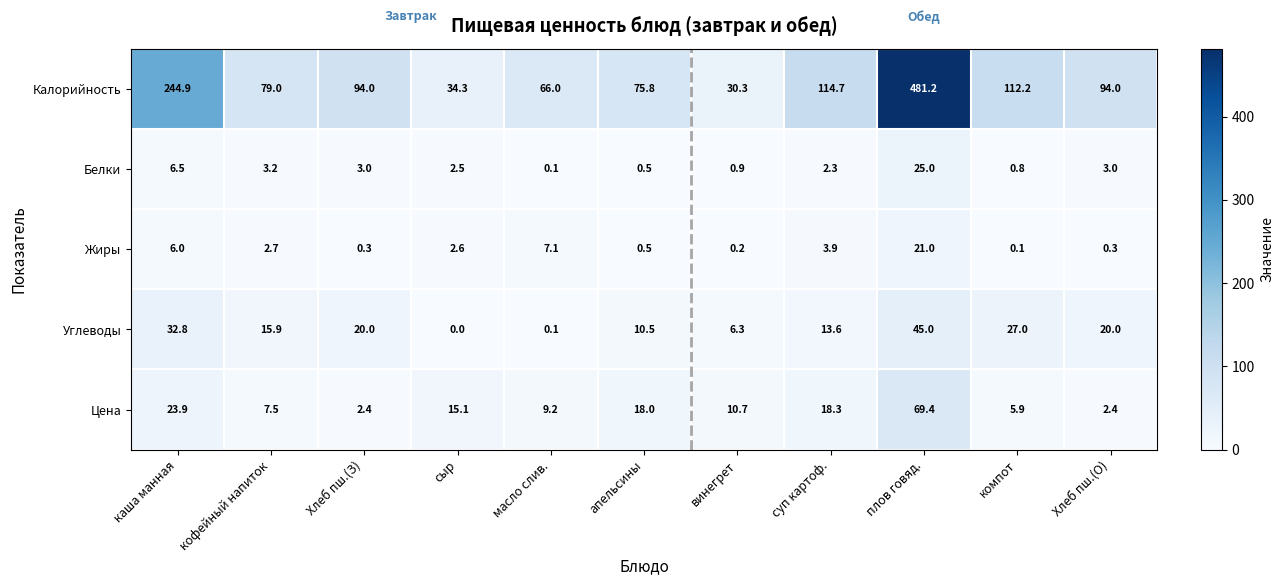

At which category does the chart reach its peak across all series?

плов говяд.